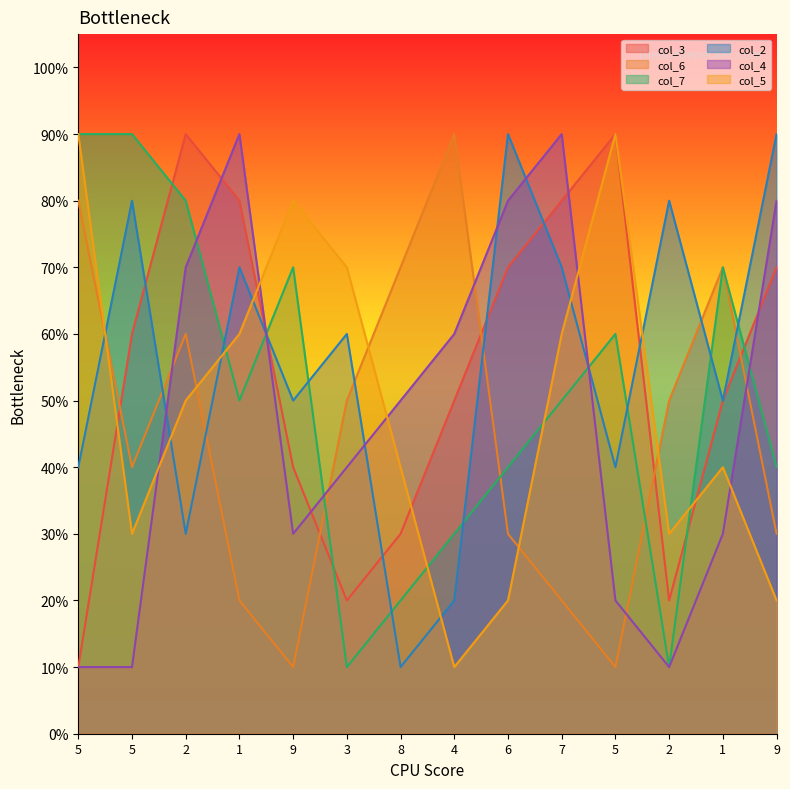

List the series in order of their peak value, highest first.

col_3, col_6, col_7, col_2, col_4, col_5